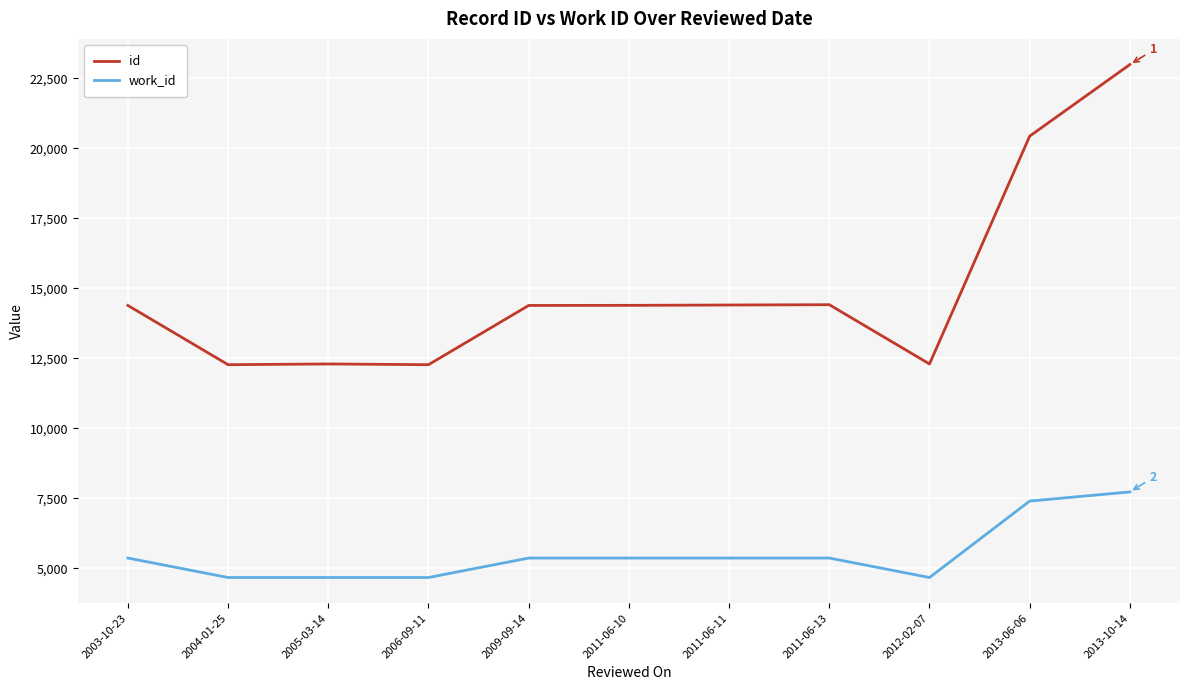

What is the sum of the work_id values at 2003-10-23 and 2005-03-14?

10037